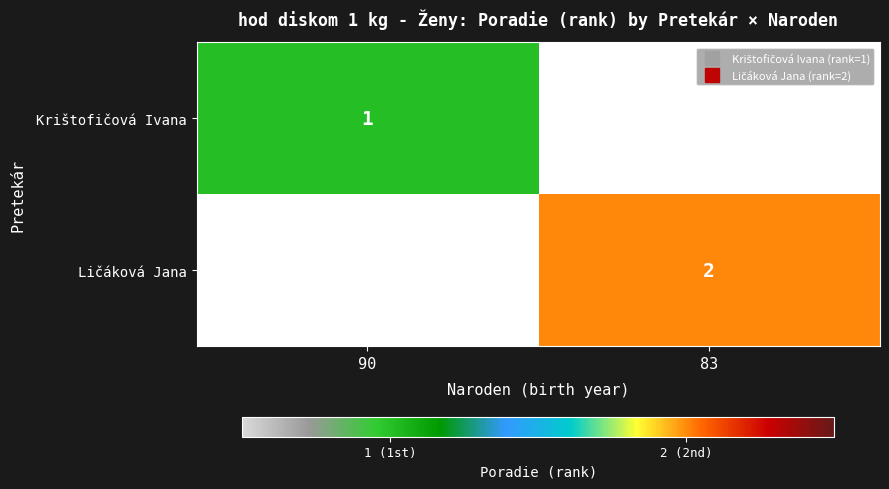

What is the minimum value shown in the chart?

1.0